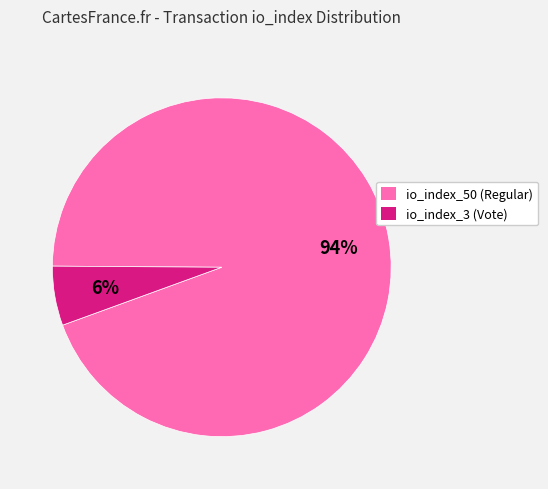

Count the number of slices in the pie.

2